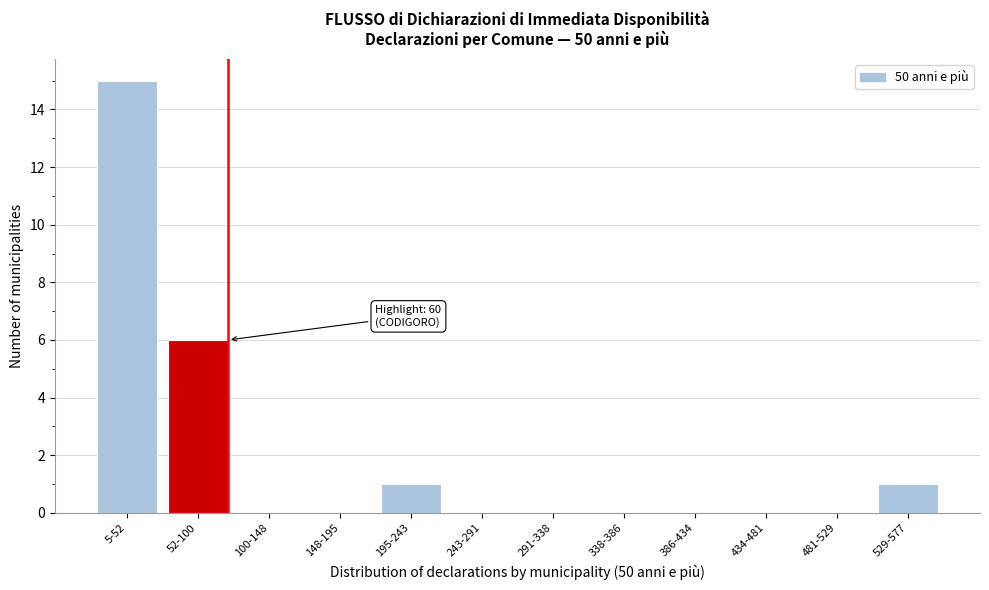

Reading right to left, extract all data points from this chart.

529-577=1	481-529=0	434-481=0	386-434=0	338-386=0	291-338=0	243-291=0	195-243=1	148-195=0	100-148=0	52-100=6	5-52=15